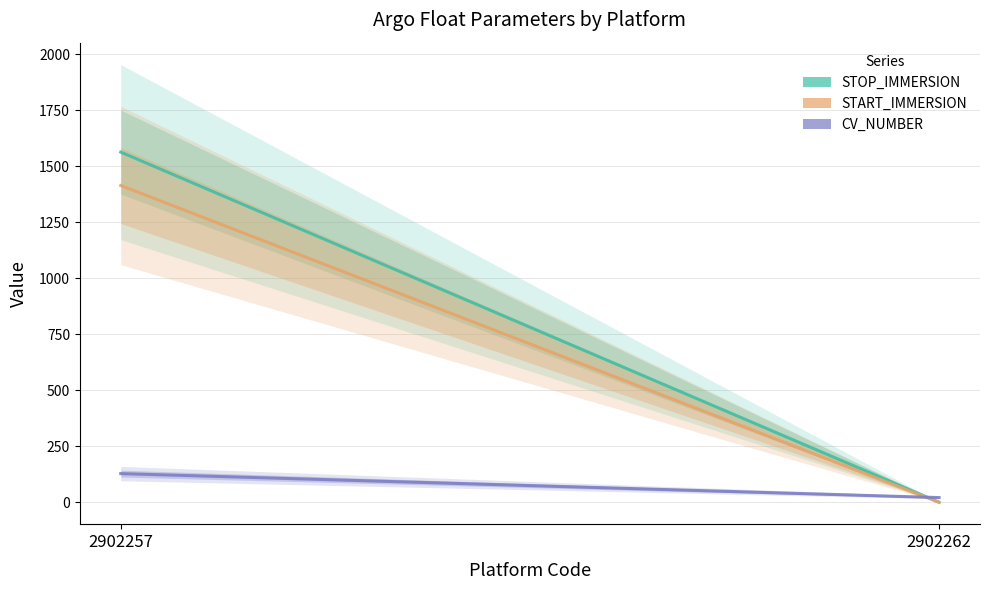

The STOP_IMMERSION series shows 1563 at 2902257. True or false?

True